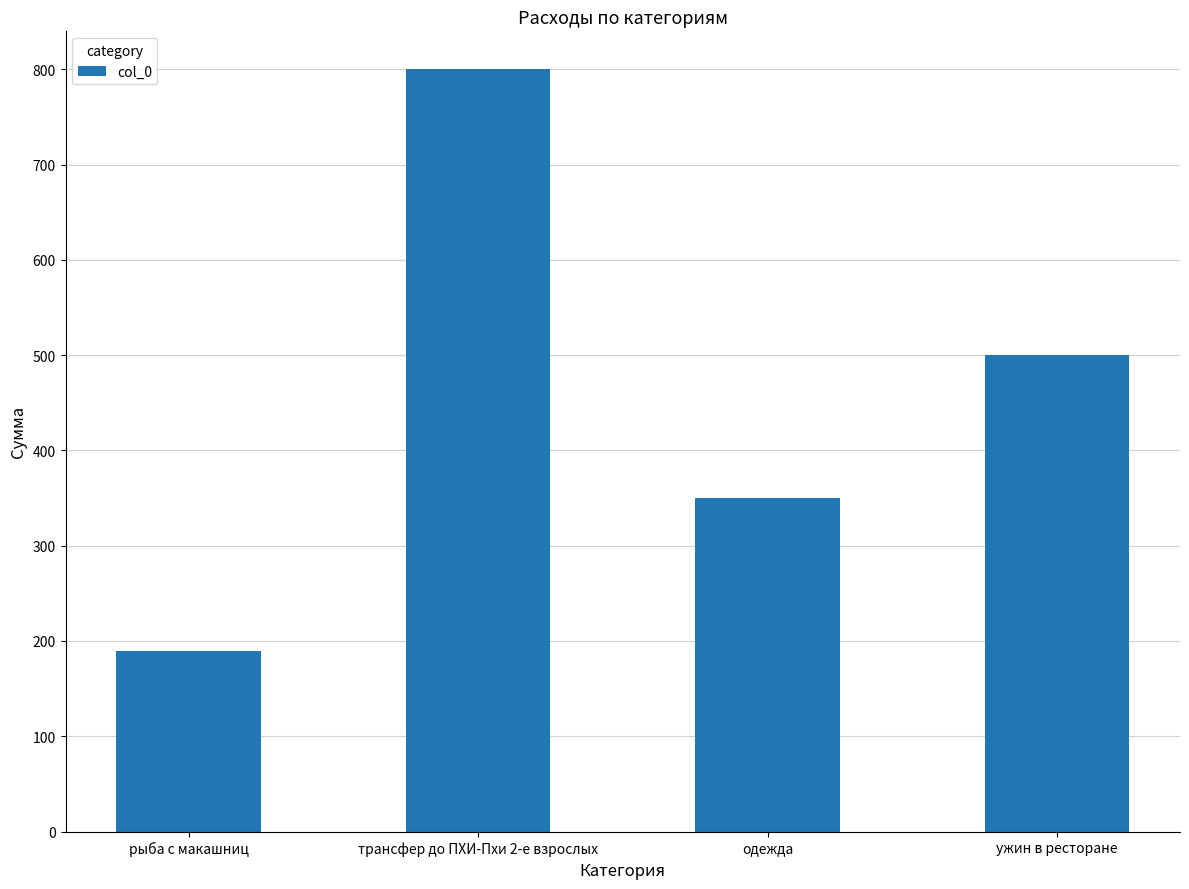

What is the maximum value shown in the chart?

800